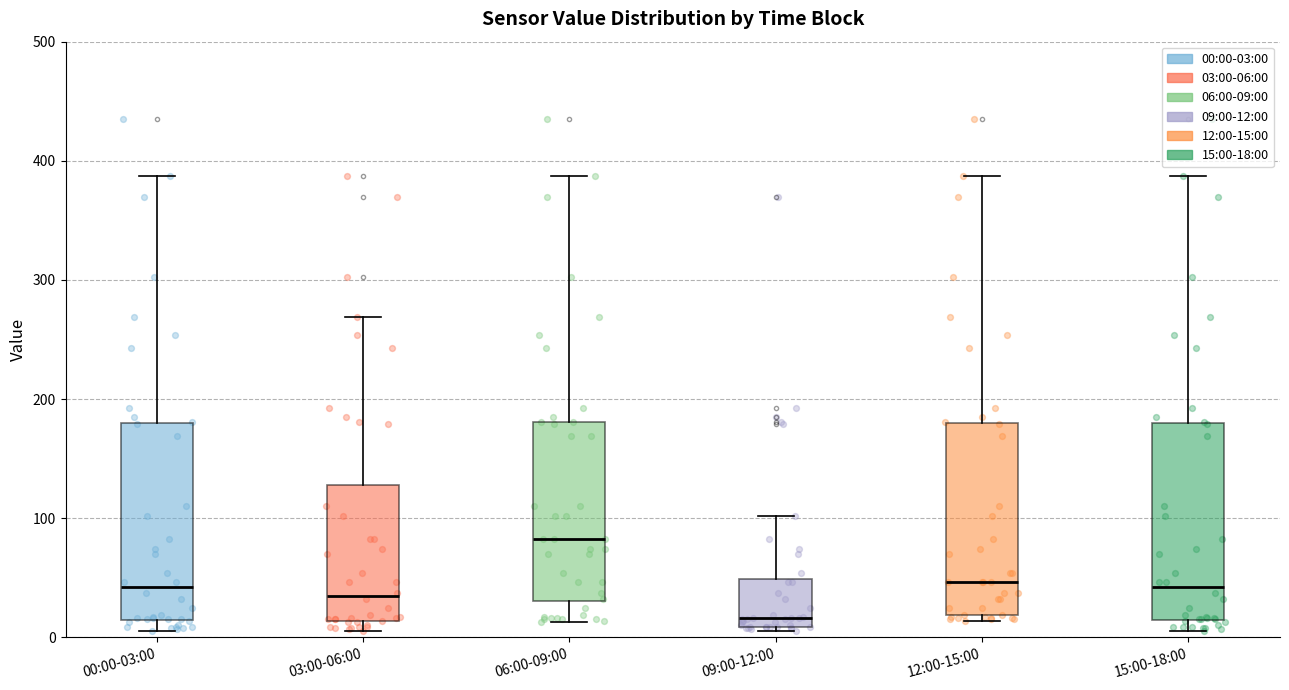

Which box has the lowest median line?

09:00-12:00